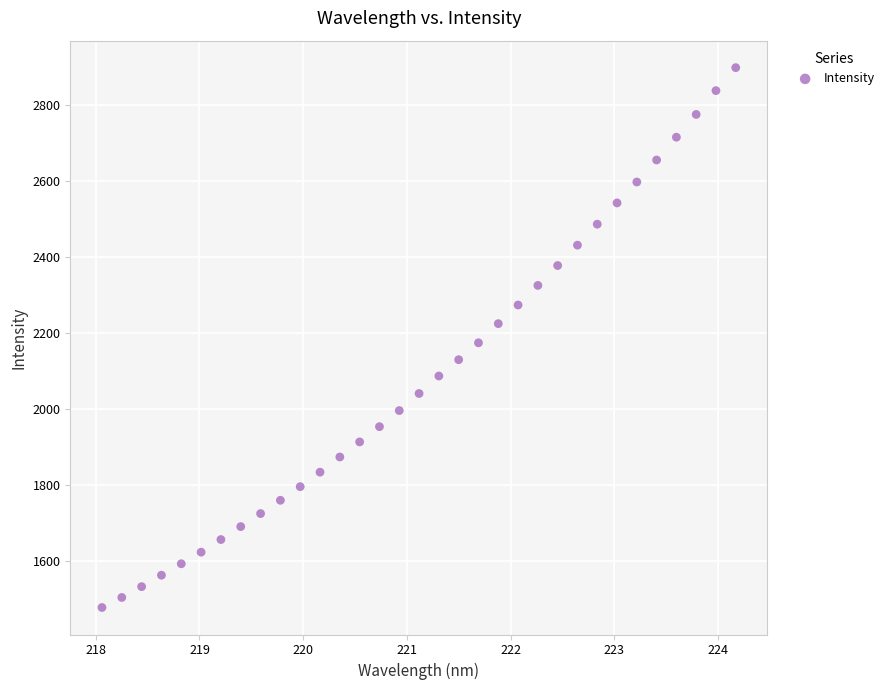

What is the range of Y values (max minus min)?

1421.5